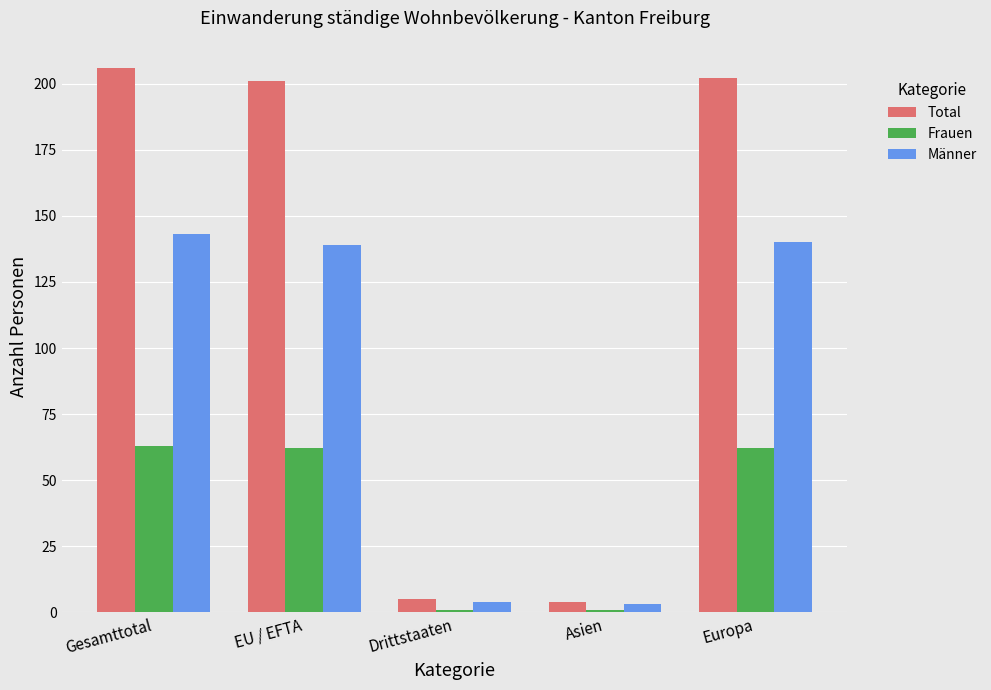

True or false: Total has a value of 270 at Gesamttotal.

False